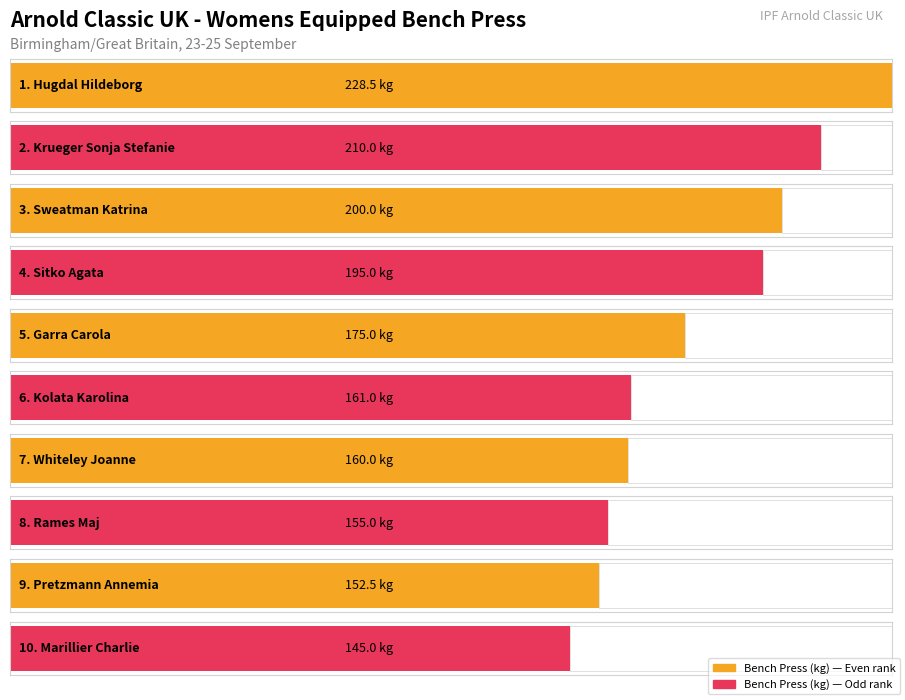

What is the sum of the values at Krueger Sonja Stefanie and Pretzmann Annemia?

362.5